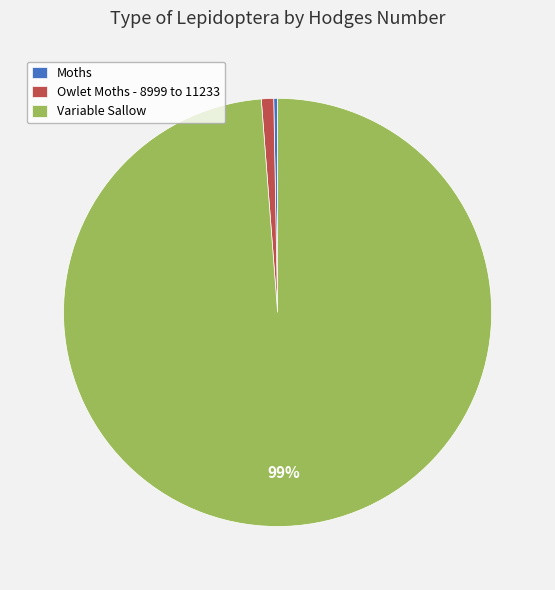

Do Owlet Moths - 8999 to 11233 and Variable Sallow together represent more than half of the pie?

Yes